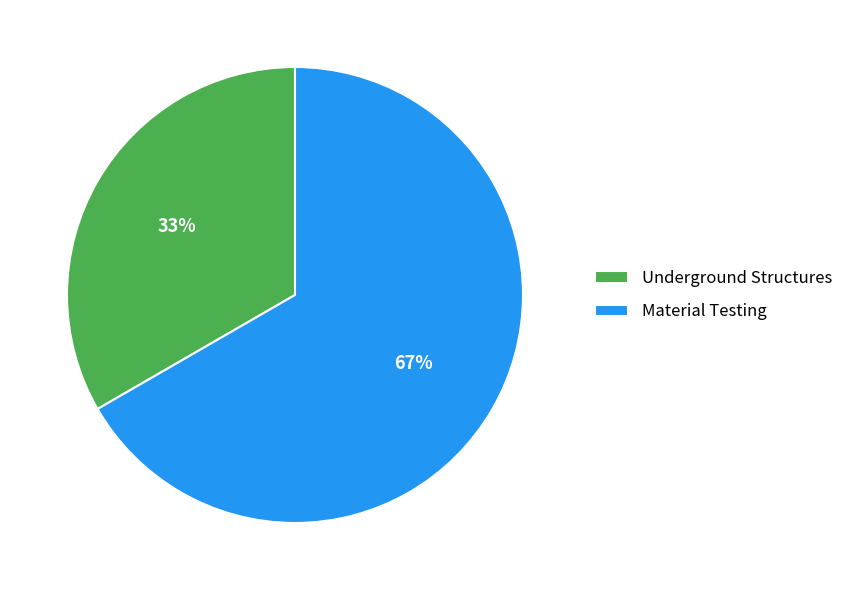

Approximately how many times larger is the value at Underground Structures compared to Material Testing?

0.5